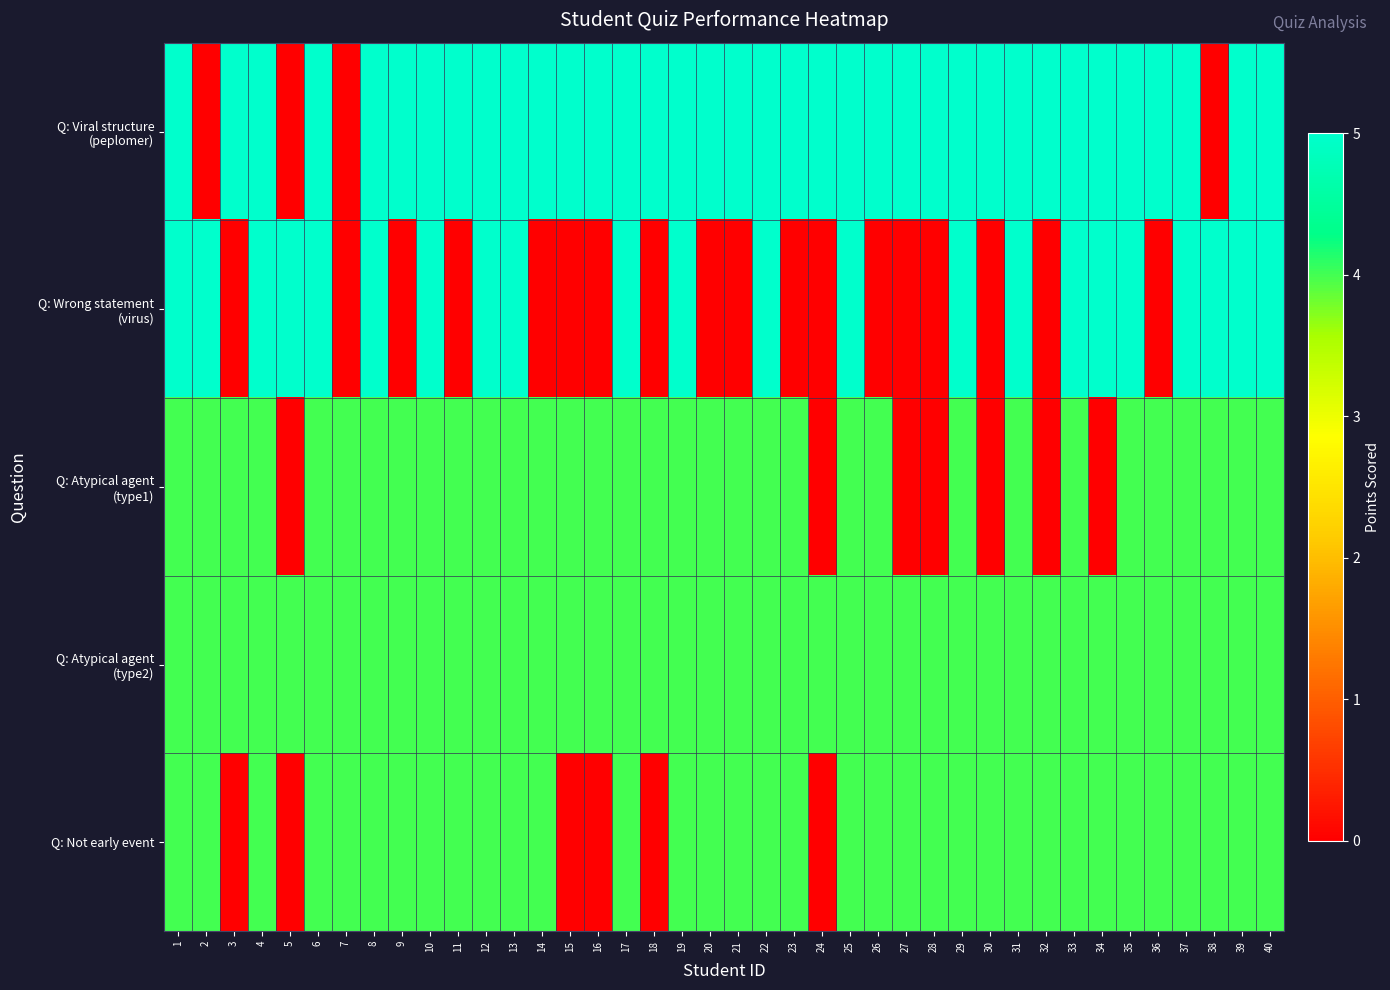

What is the total value across all series at 16?

13